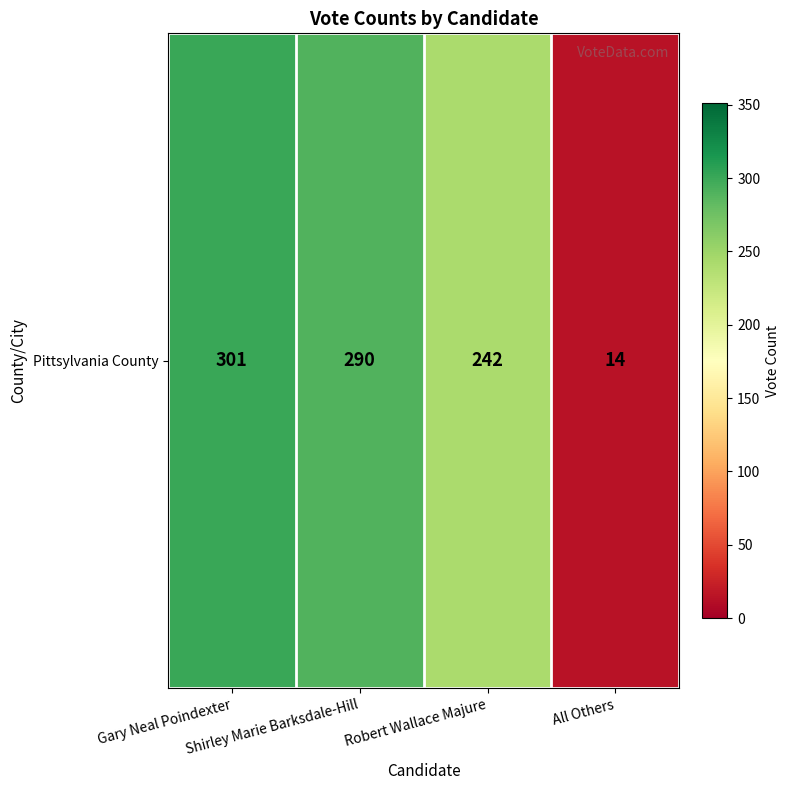

The value at All Others is 21. True or false?

False